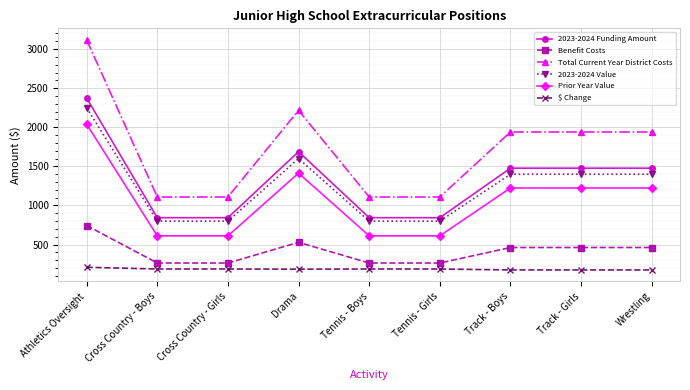

List the series in order of their peak value, highest first.

Total Current Year District Costs, 2023-2024 Funding Amount, 2023-2024 Value, Prior Year Value, Benefit Costs, $ Change